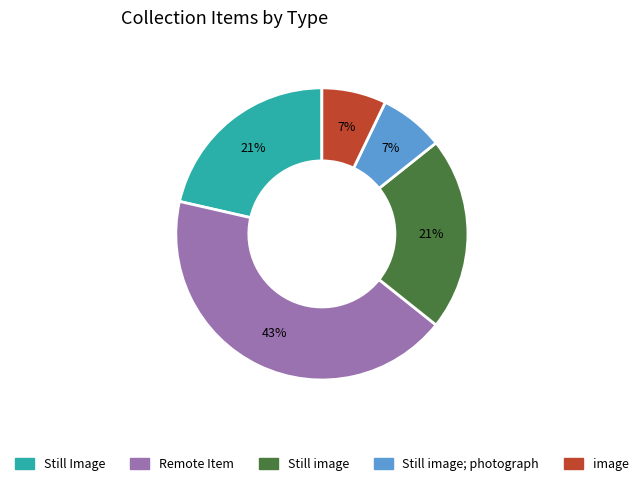

Does any single category account for the majority?

No